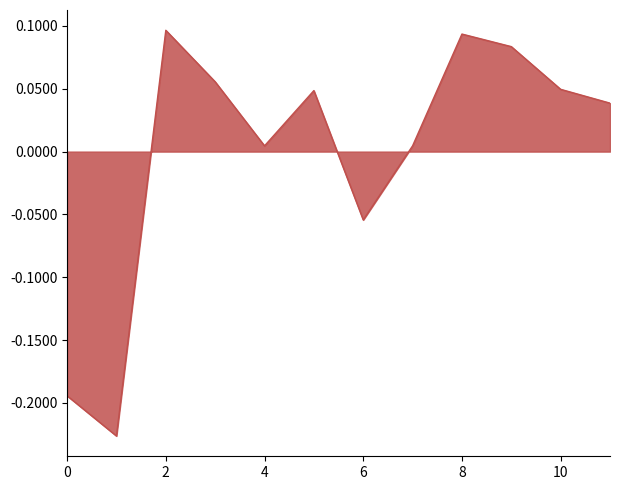

Does the chart display data point markers on the line(s)?

No